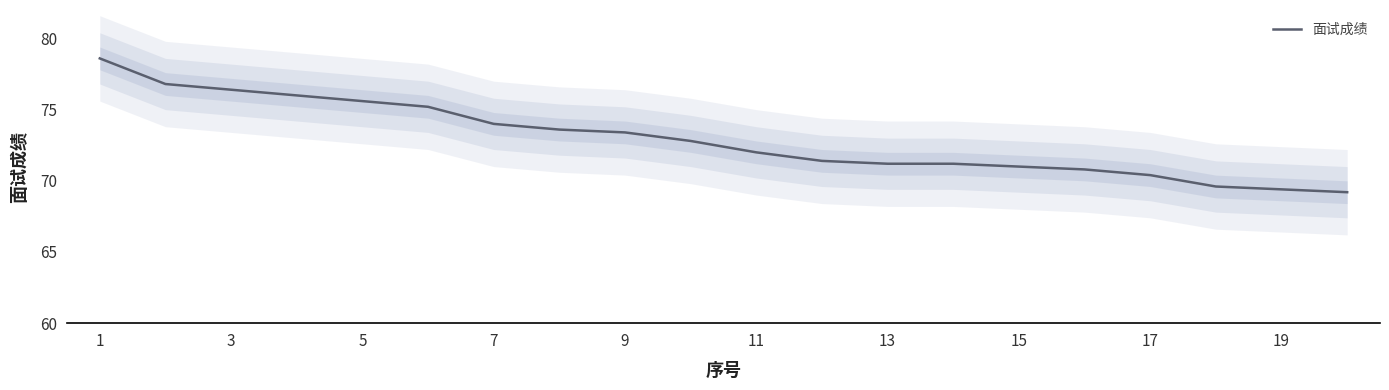

Count the number of data series in this chart.

1